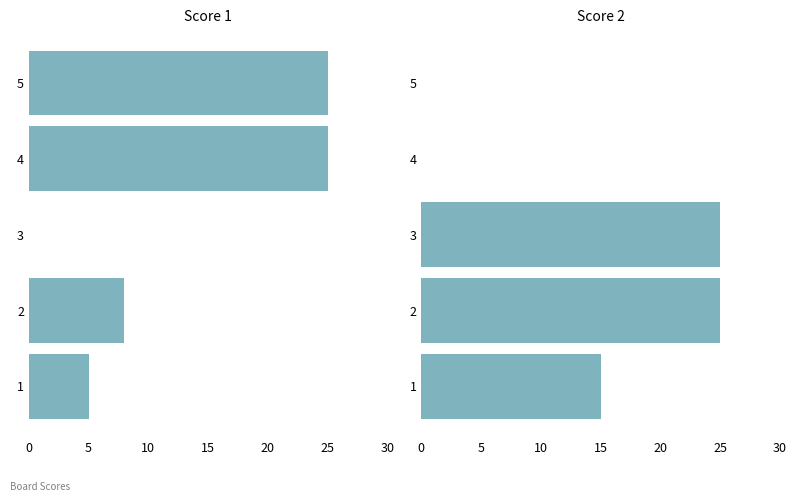

Is the value of Score 2 at 4 greater than the value of Score 1 at 5?

No